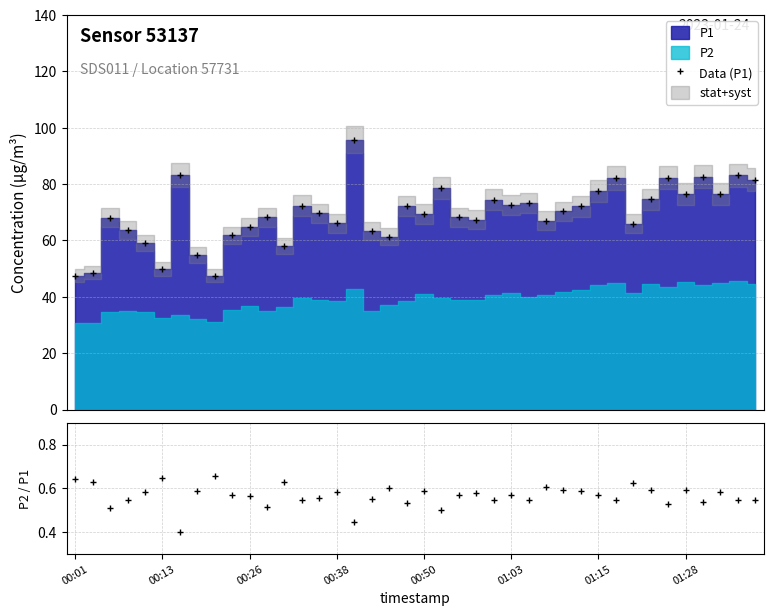

Which series has the largest total across all categories?

Data (P1)